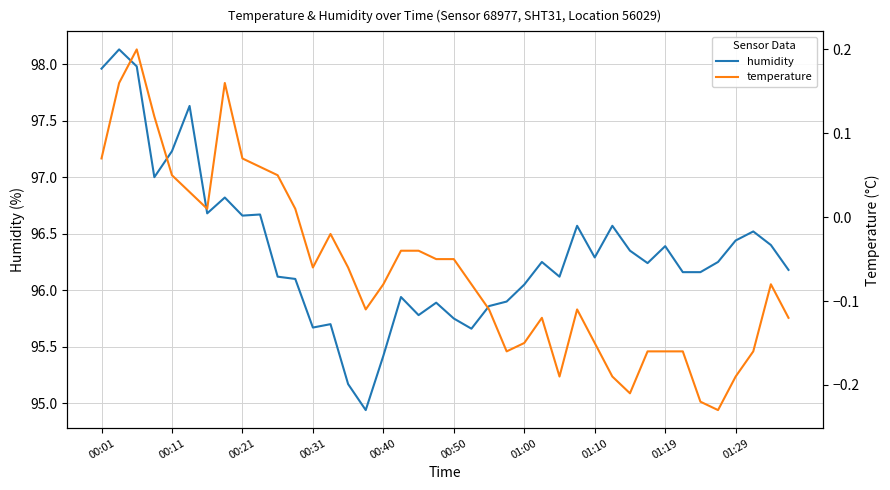

How many data points does each series have?

40